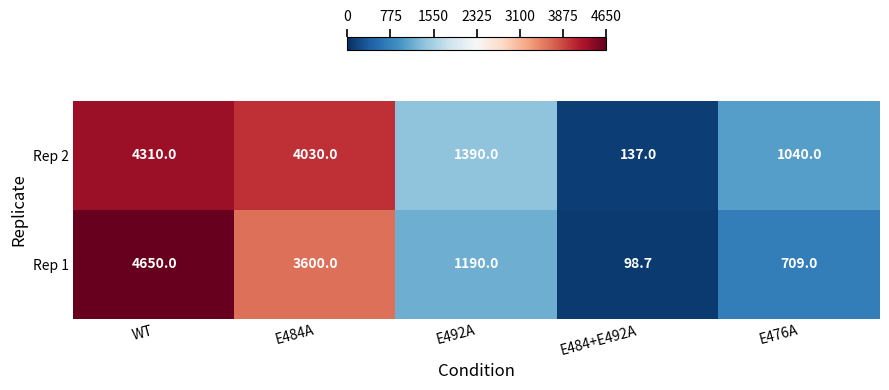

Which series has the largest total across all categories?

Rep 2